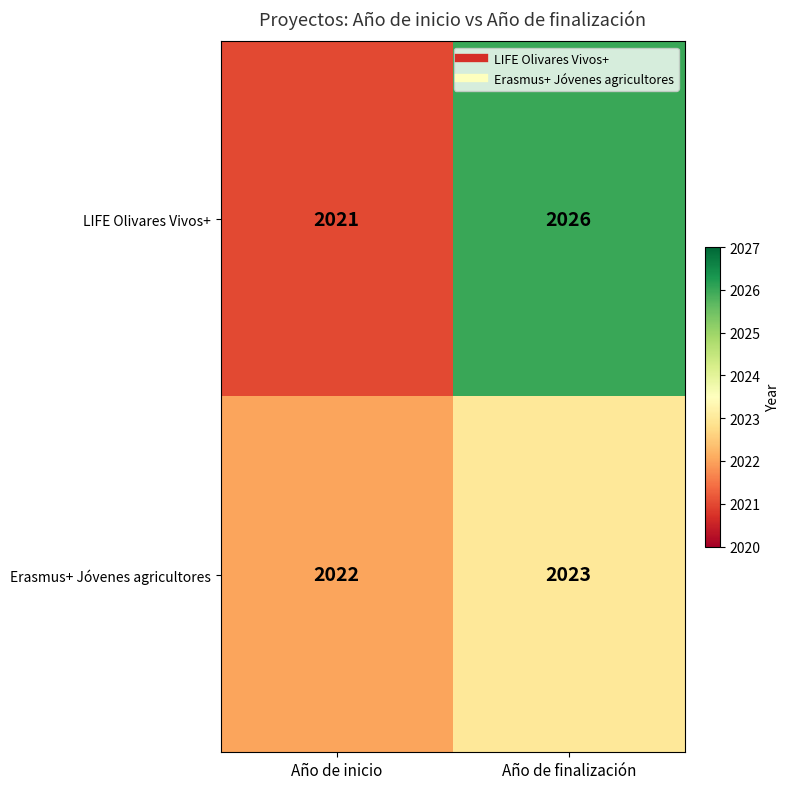

How many data points does each series have?

2